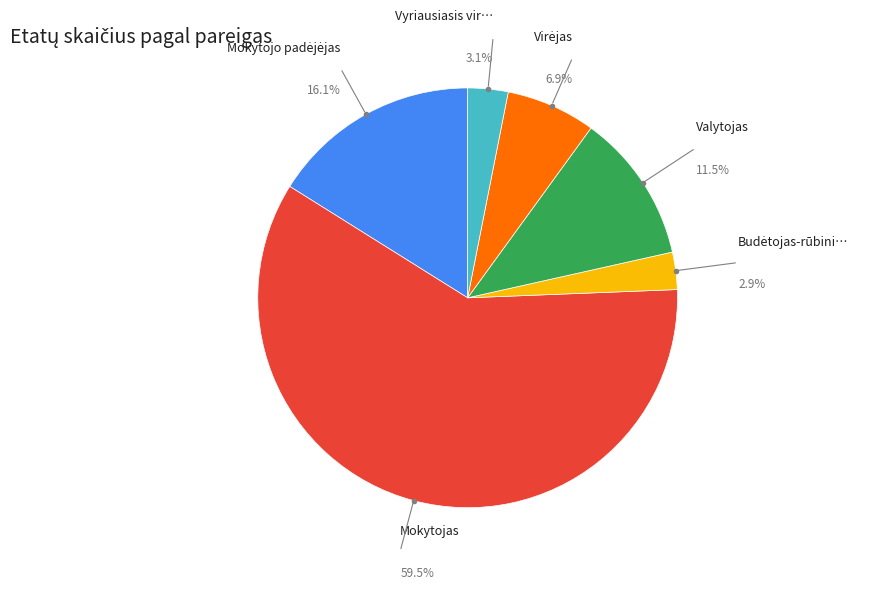

How many segments does this pie chart have?

6